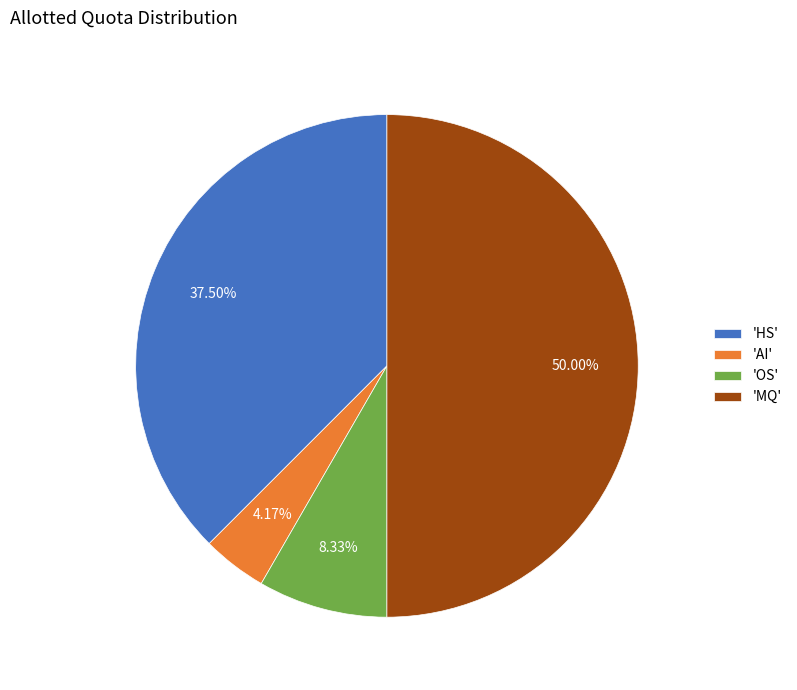

Which category has the biggest portion of the pie?

'MQ'